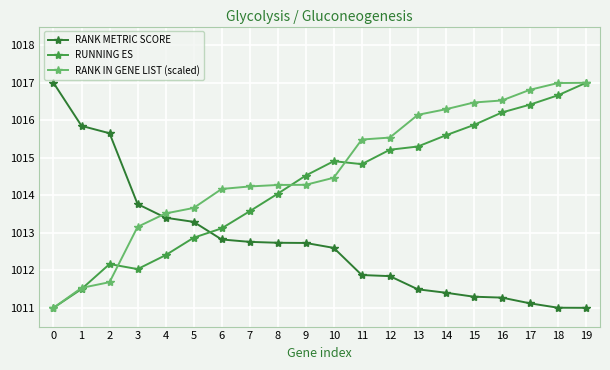

Rank the series at 9 from highest to lowest value.

RUNNING ES, RANK IN GENE LIST (scaled), RANK METRIC SCORE